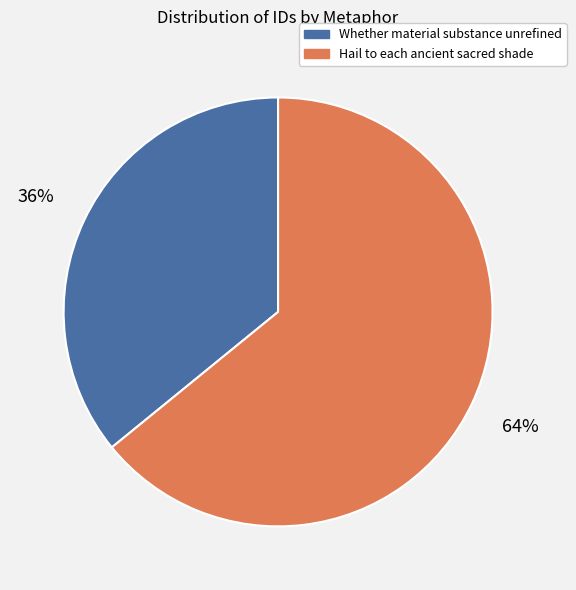

Combined, do Whether material substance unrefined and Hail to each ancient sacred shade account for over 50%?

Yes